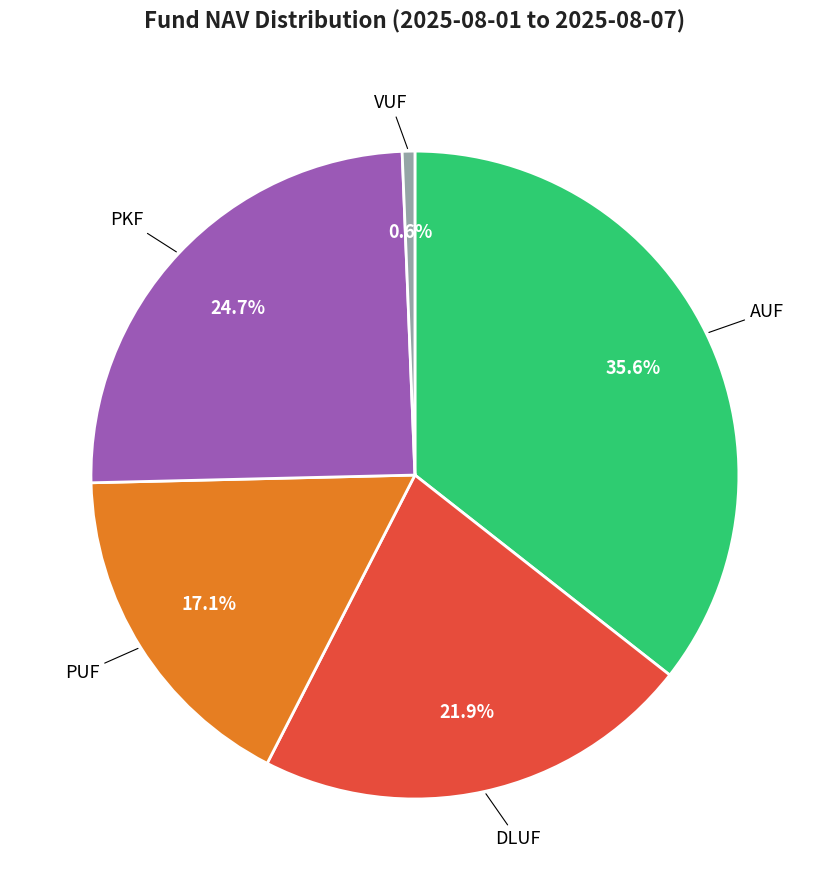

Is there any slice that represents more than half of the pie?

No